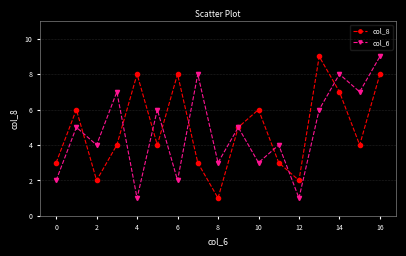

True or false: col_6 has more than 0 interior local peaks.

True